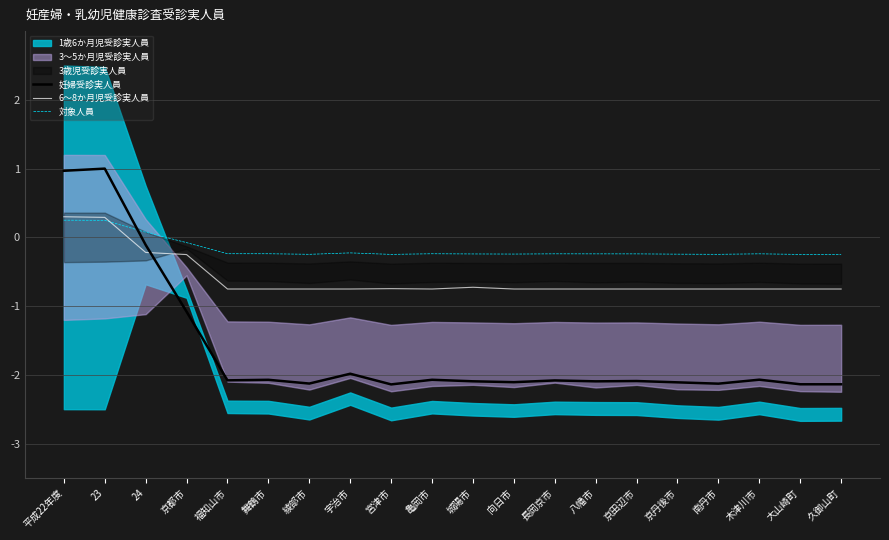

Which series has the largest range (max minus min)?

妊婦受診実人員